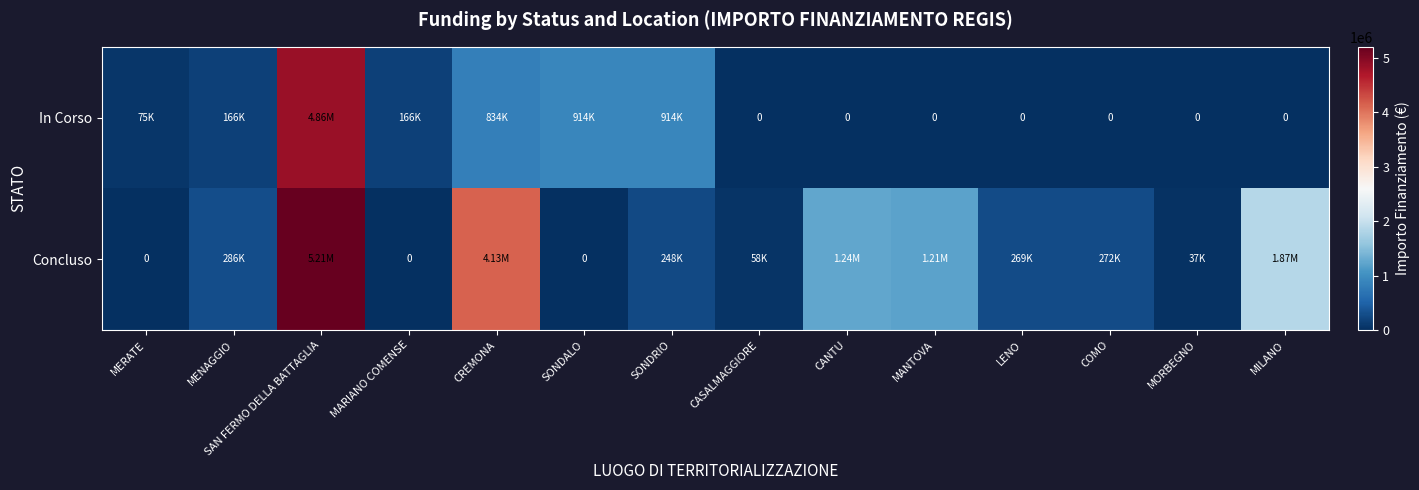

At which label does Concluso reach its peak?

SAN FERMO DELLA BATTAGLIA